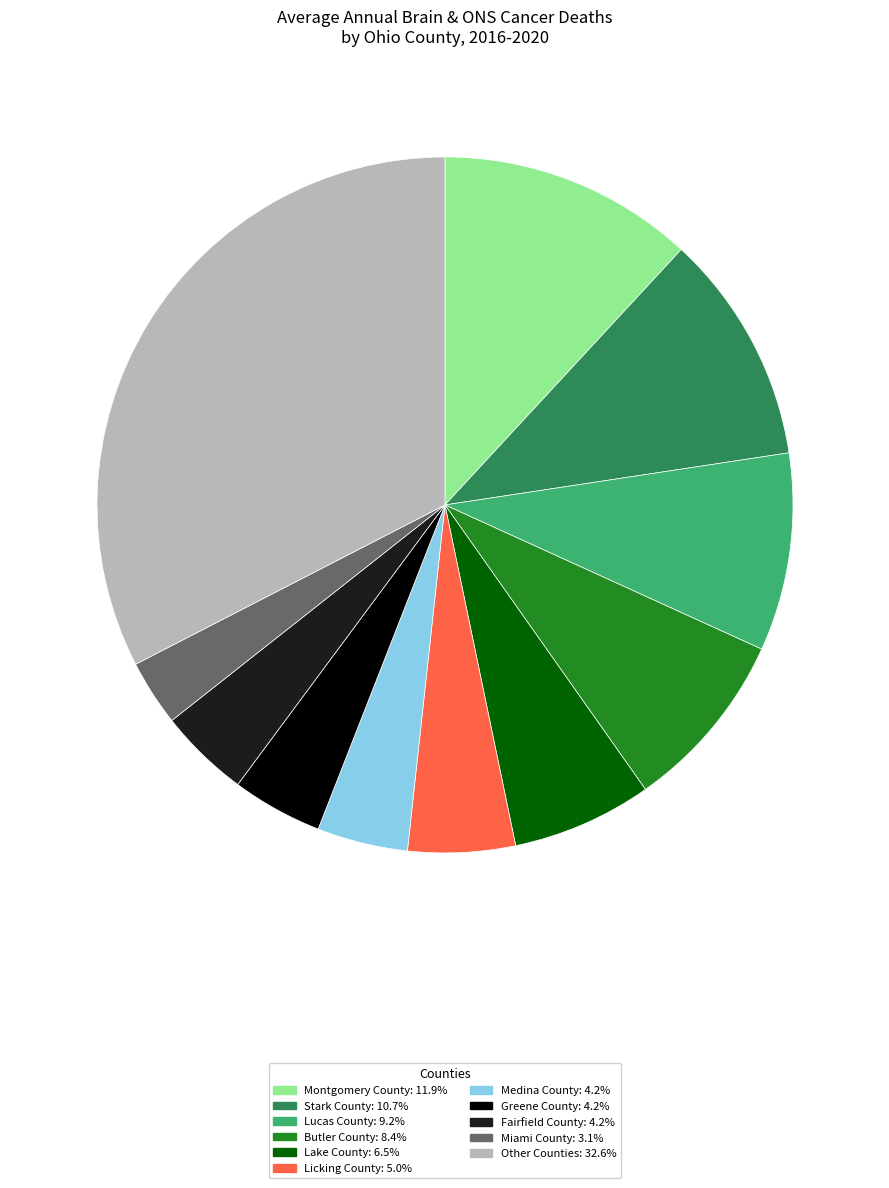

Is there any slice that represents more than half of the pie?

No